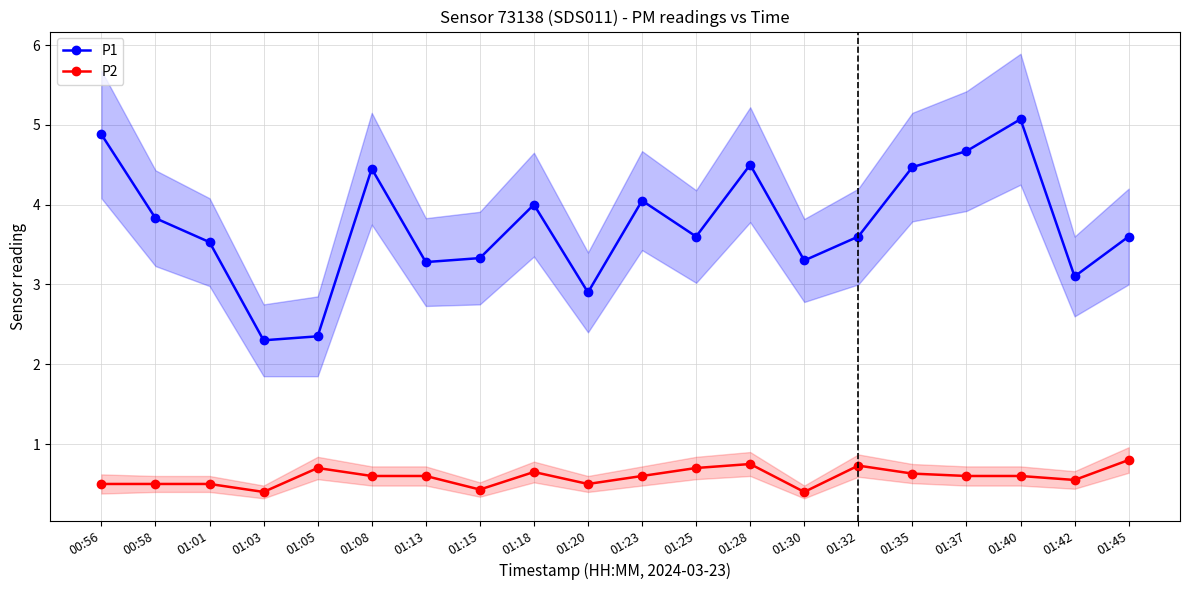

Is this an area chart (filled region under the line)?

No